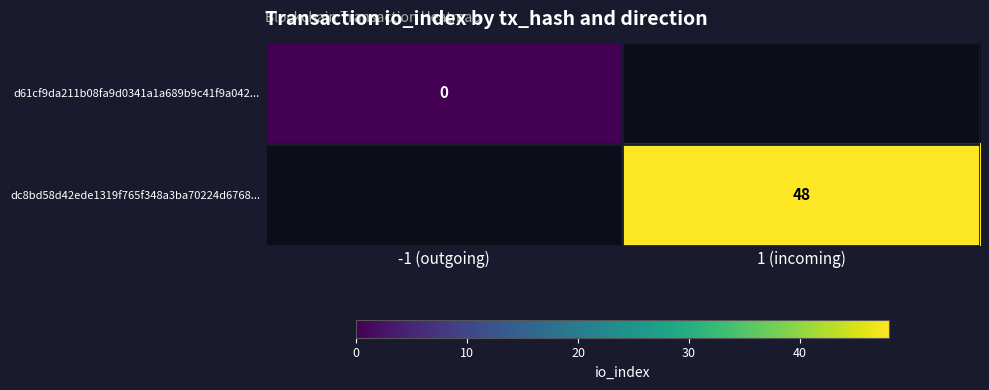

True or false: dc8bd58d42ede1319f765f348a3ba70224d6768... has a value of 81 at 1 (incoming).

False